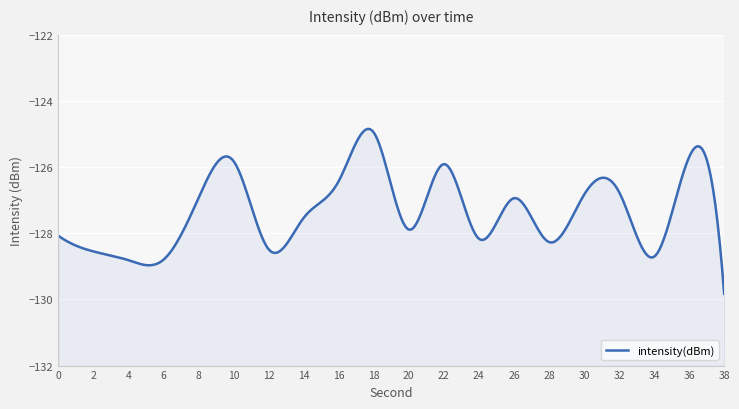

What is the average value?

-127.5